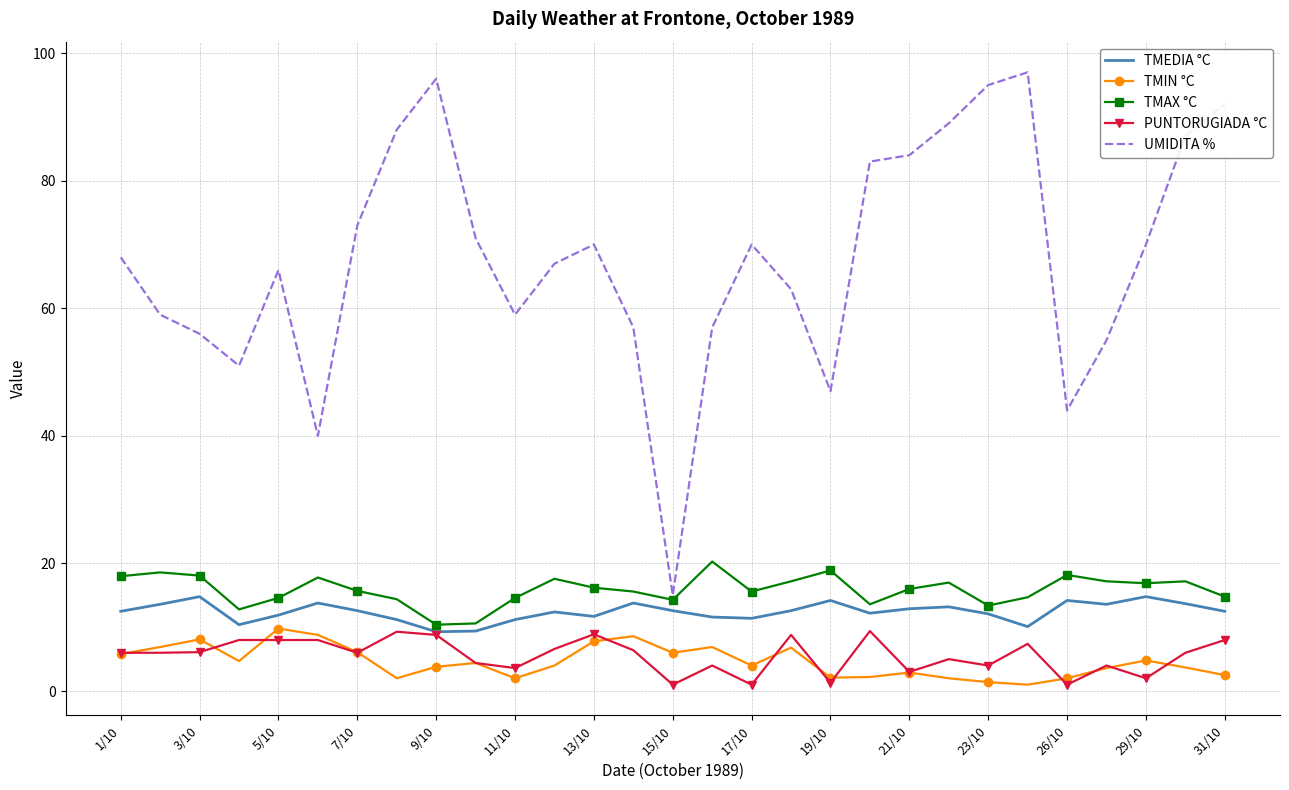

Which series has the widest spread of values?

UMIDITA %